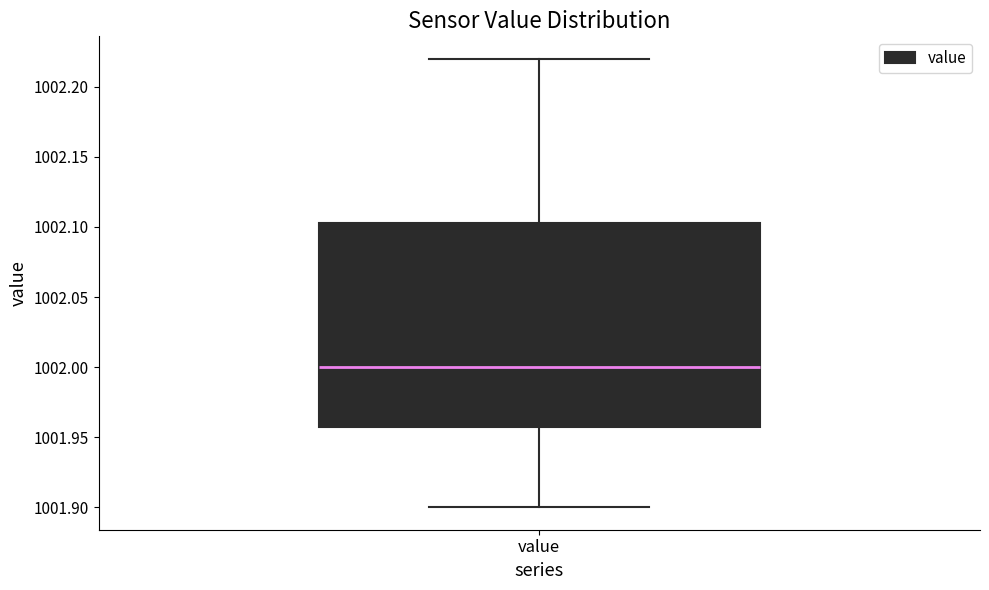

Transcribe this box plot: give where the median line is, the range the box spans, and where the two whiskers end, as read against the y-axis. The values are not printed on the chart, so give them approximately, as read against the axis.

median 1002.000, box 1001.960 to 1002.105, whiskers 1001.900 to 1002.220